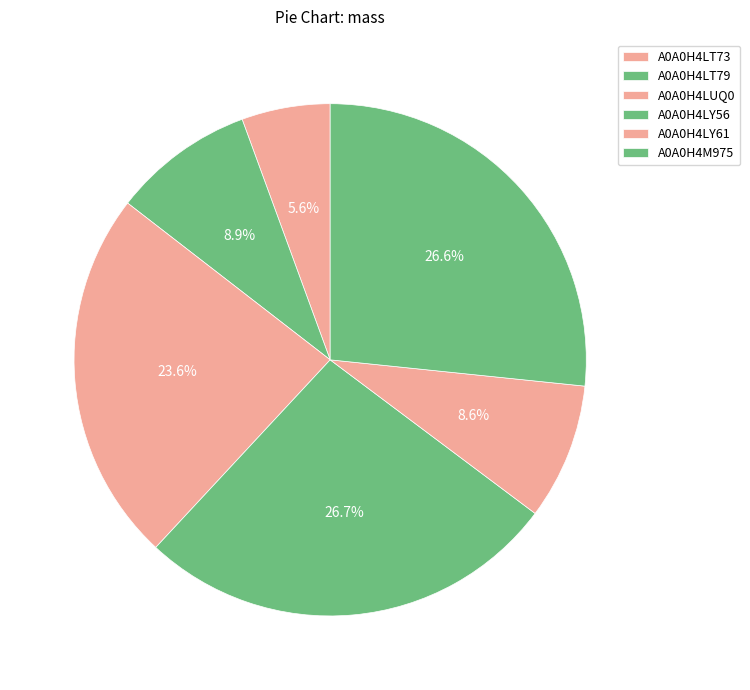

What percentage is the A0A0H4LY56 slice, to the nearest percent?

27%